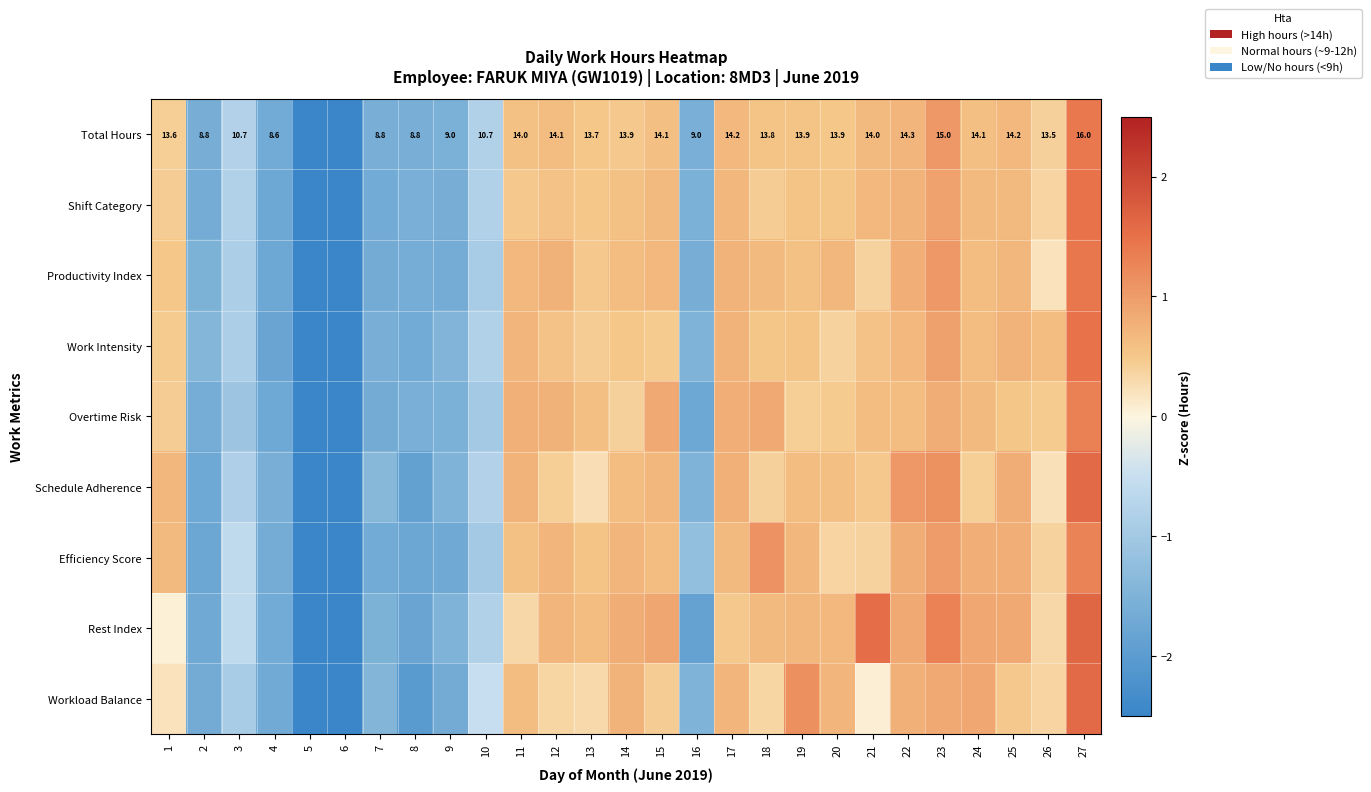

Which has a higher value, 19 or 16?

19